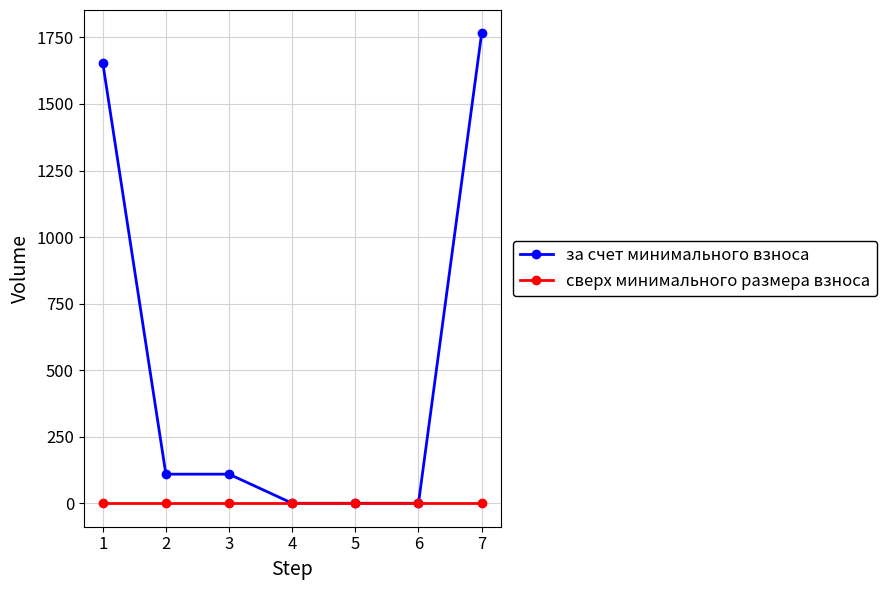

What is the difference between the maximum and minimum values in the за счет минимального взноса series?

1764.8